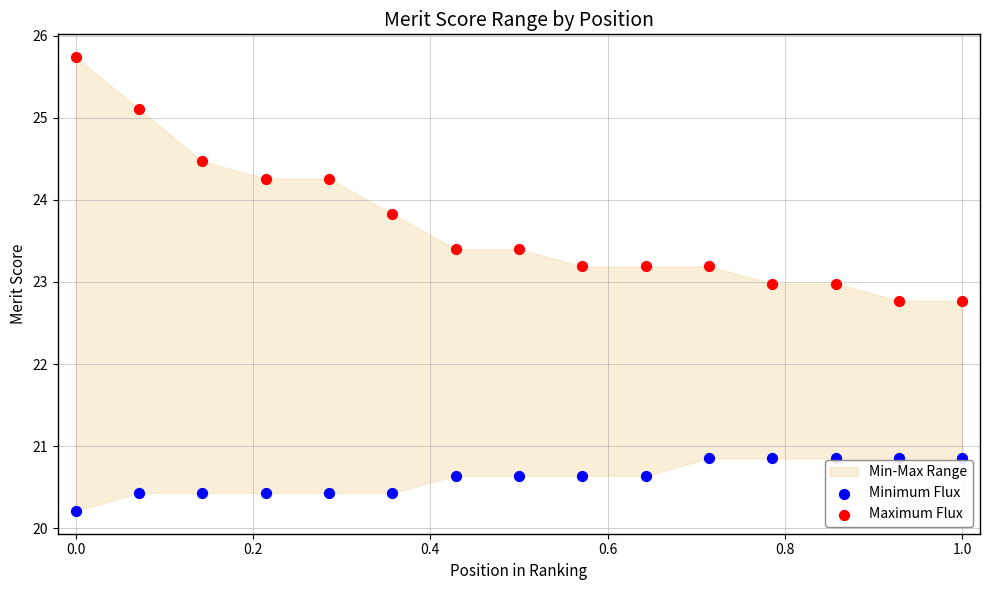

Across all data points, what is the range of Y values (max minus min)?

5.5